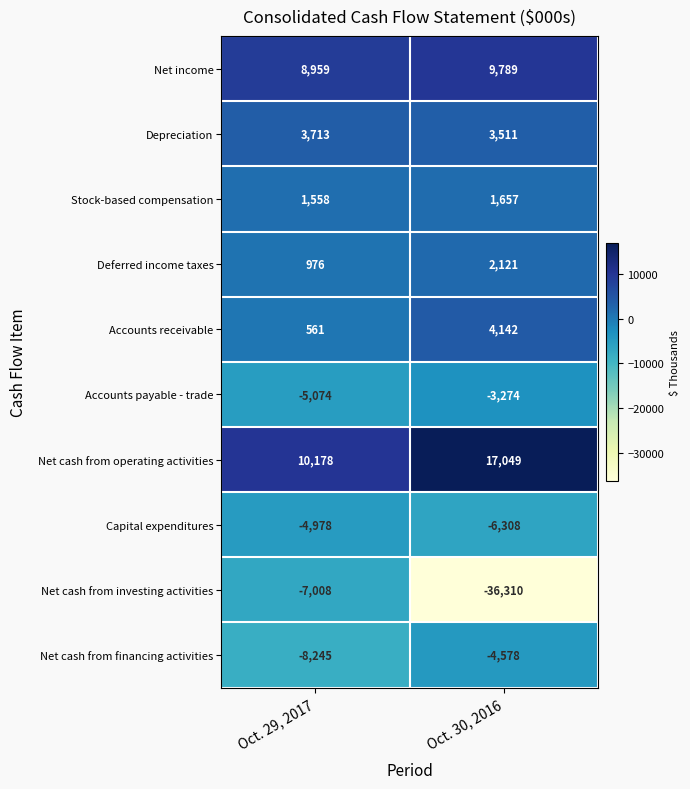

Which label corresponds to the smallest value in the chart?

Oct. 30, 2016